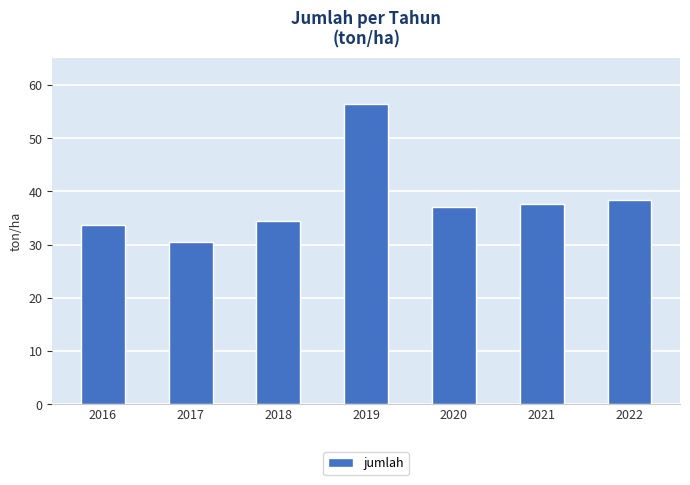

Reading right to left, transcribe all the data shown in this chart.

38.3	37.6	37.0	56.4	34.5	30.6	33.8